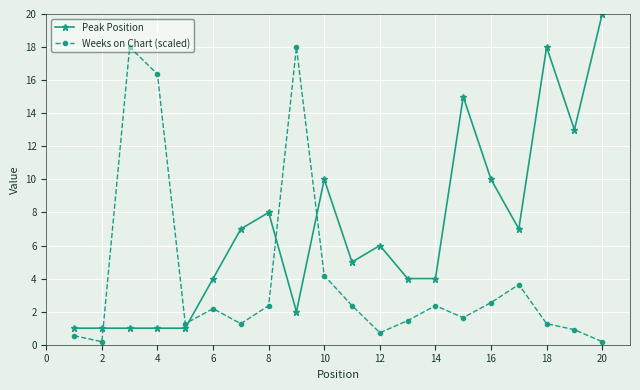

What is the sum of all Weeks on Chart (scaled) values?

81.5